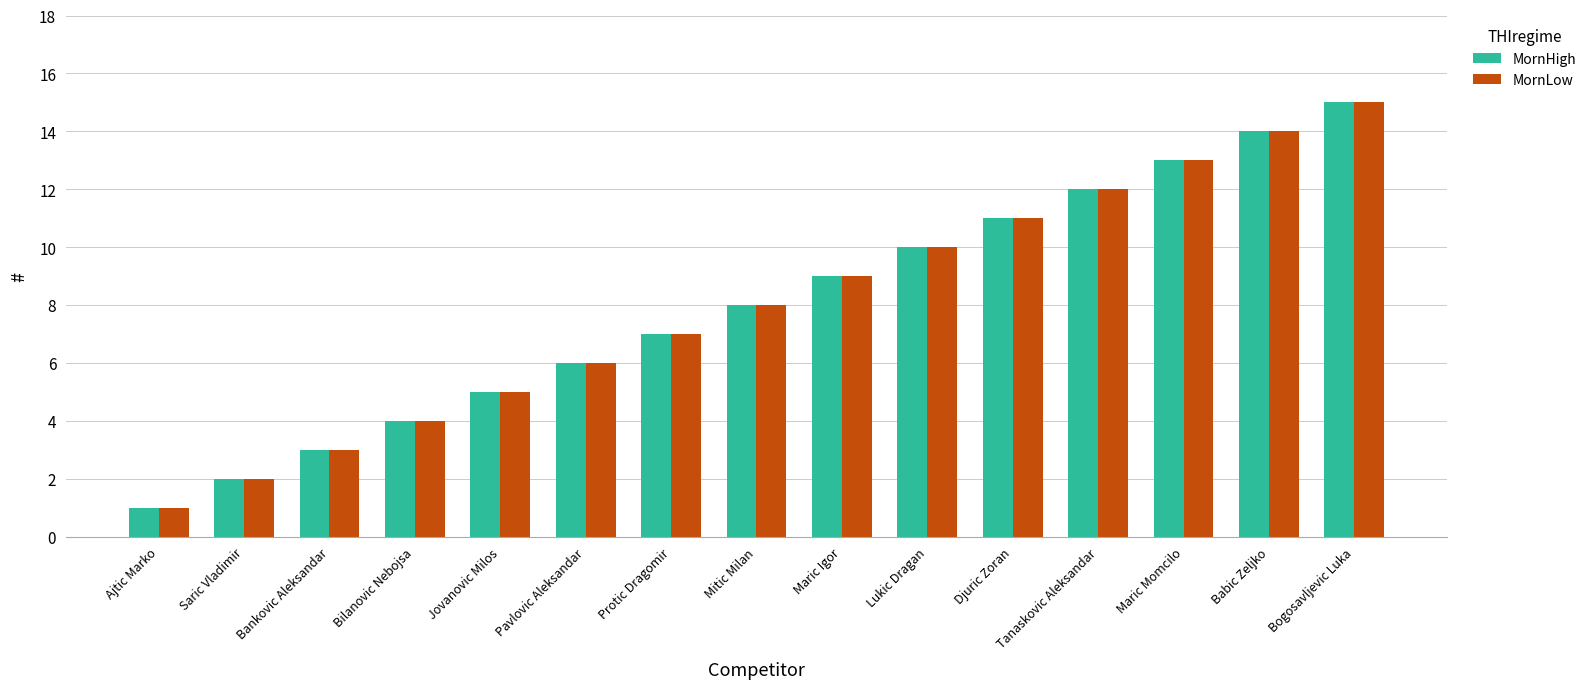

The MornLow series shows 15 at Bogosavljevic Luka. True or false?

True